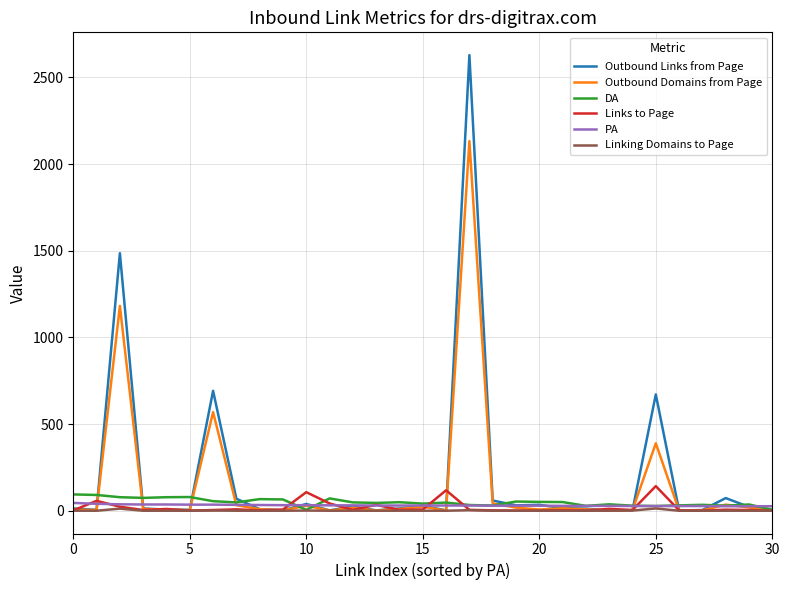

What is the greatest value displayed?

2629